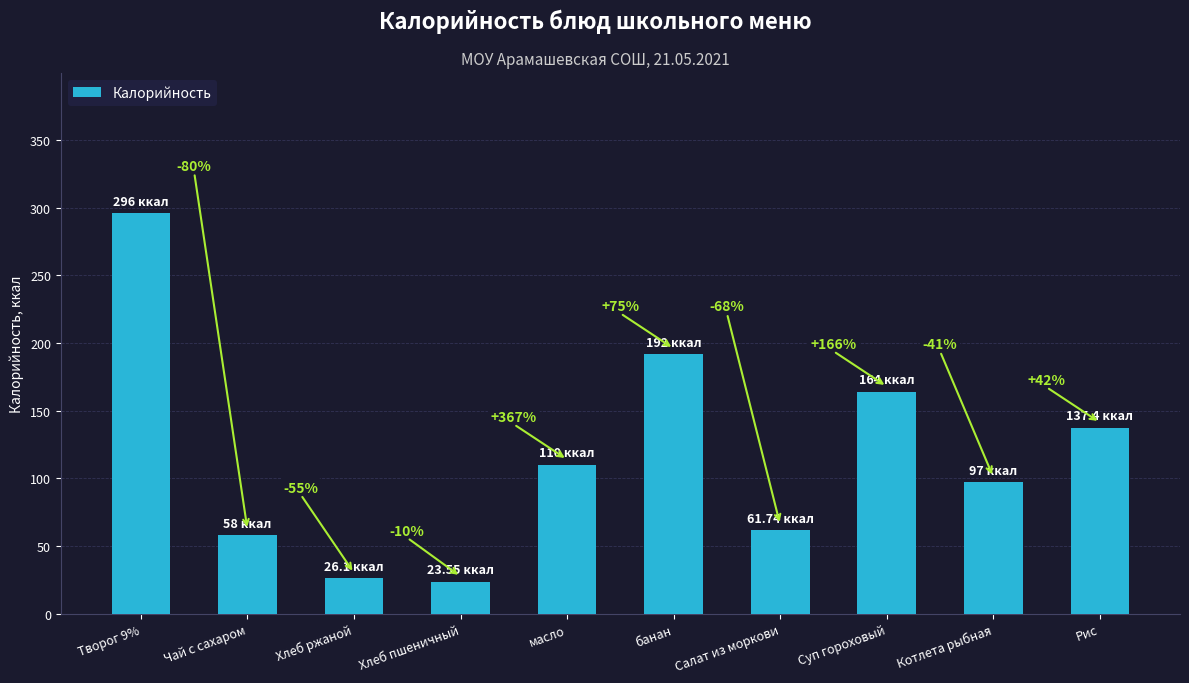

True or false: the data shows 12.7 at Хлеб ржаной.

False